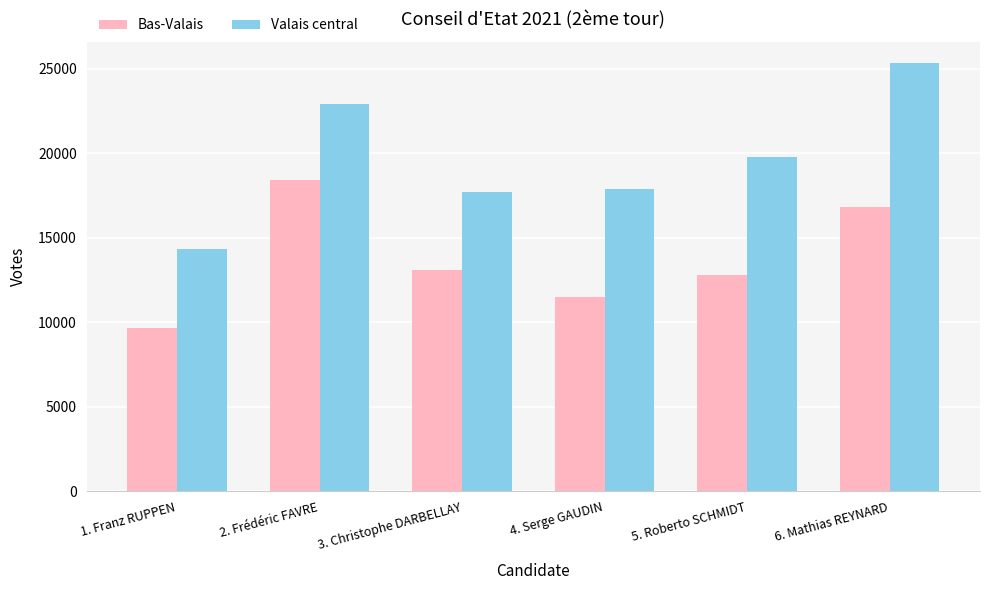

What is the sum of the Bas-Valais values at 3. Christophe DARBELLAY and 6. Mathias REYNARD?

29891